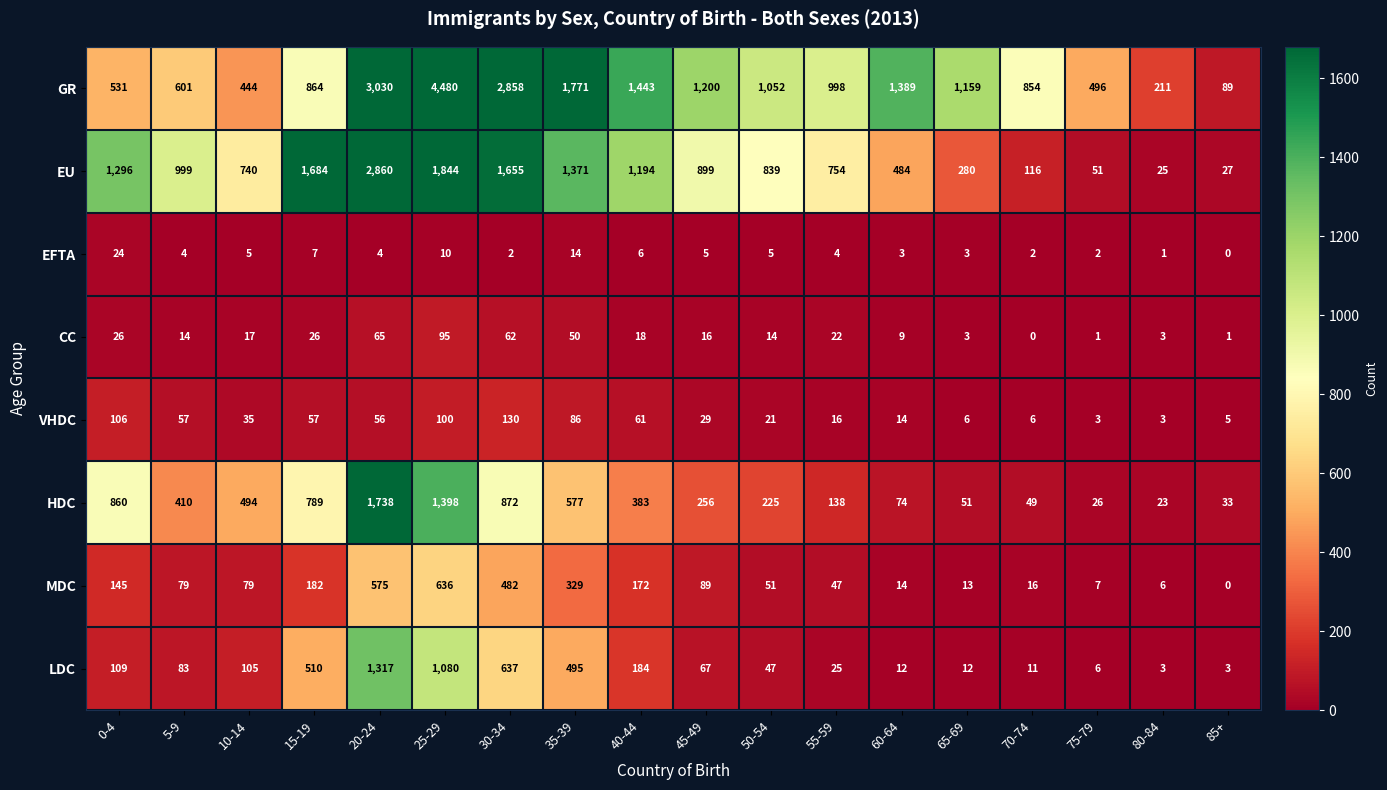

What is the maximum value for VHDC?

130